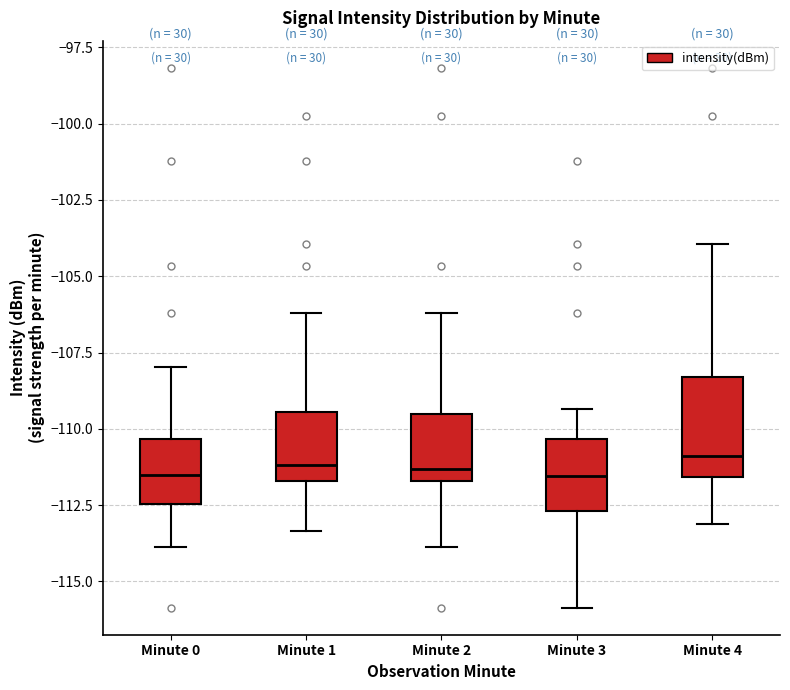

Reading left to right, read every box against the y-axis: the position of its median line, the range the box covers, and the ends of its whiskers. The values are not printed on the chart, so give them approximately, as read against the axis.

Minute 0: median -111.5, box -112.5 to -110.5, whiskers -114.0 to -108.0
Minute 1: median -111.0, box -111.5 to -109.5, whiskers -113.5 to -106.0
Minute 2: median -111.5 (just above the box's lower edge), box -111.5 to -109.5, whiskers -114.0 to -106.0
Minute 3: median -111.5, box -112.5 to -110.5, whiskers -116.0 to -109.5
Minute 4: median -111.0, box -111.5 to -108.5, whiskers -113.0 to -104.0